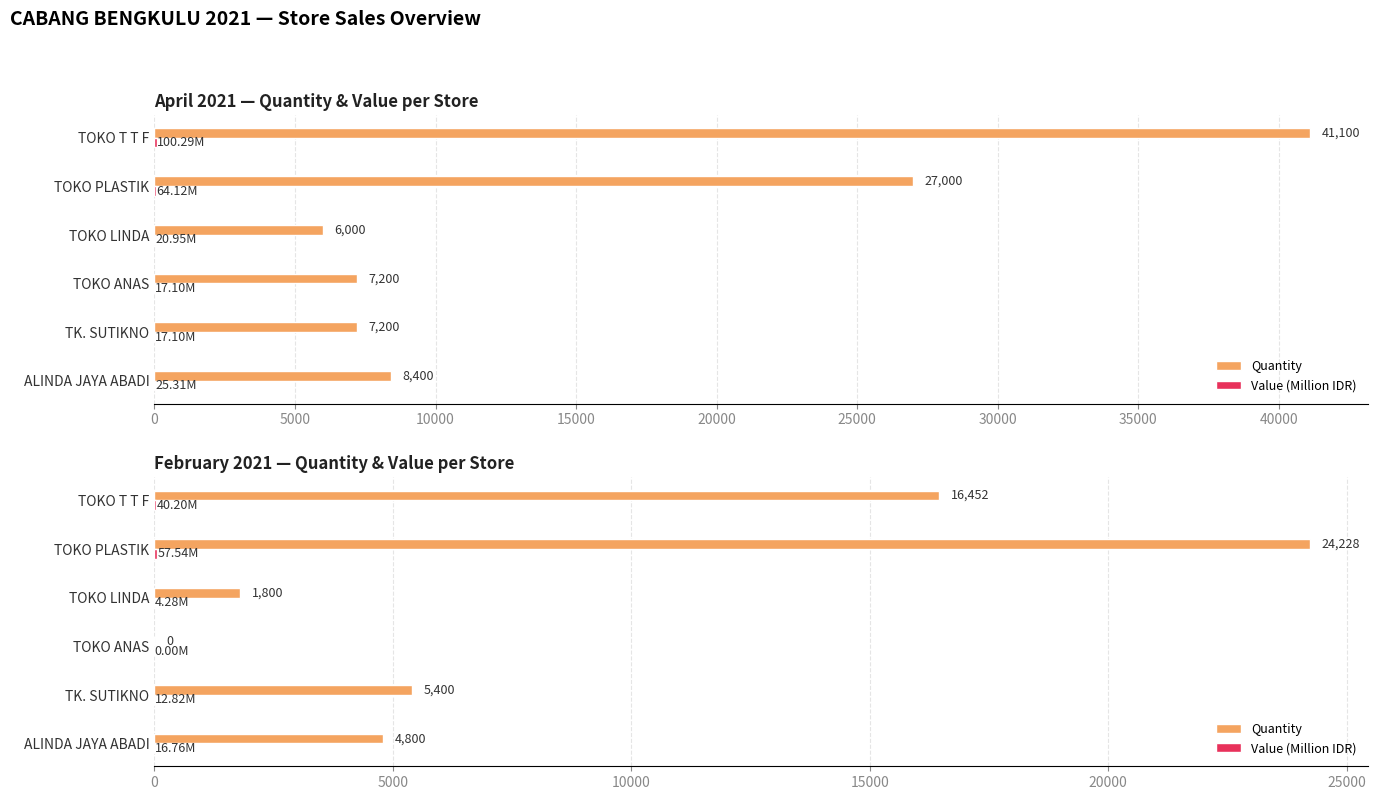

Count the number of data series in this chart.

2